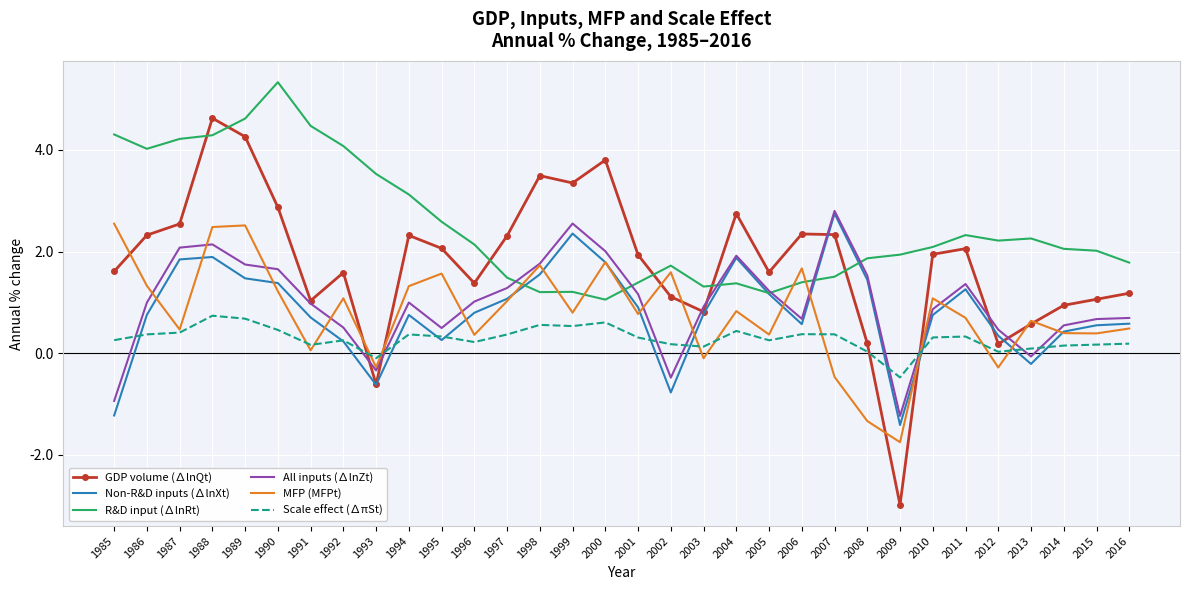

What is the minimum value for R&D input (∆lnRt)?

1.1